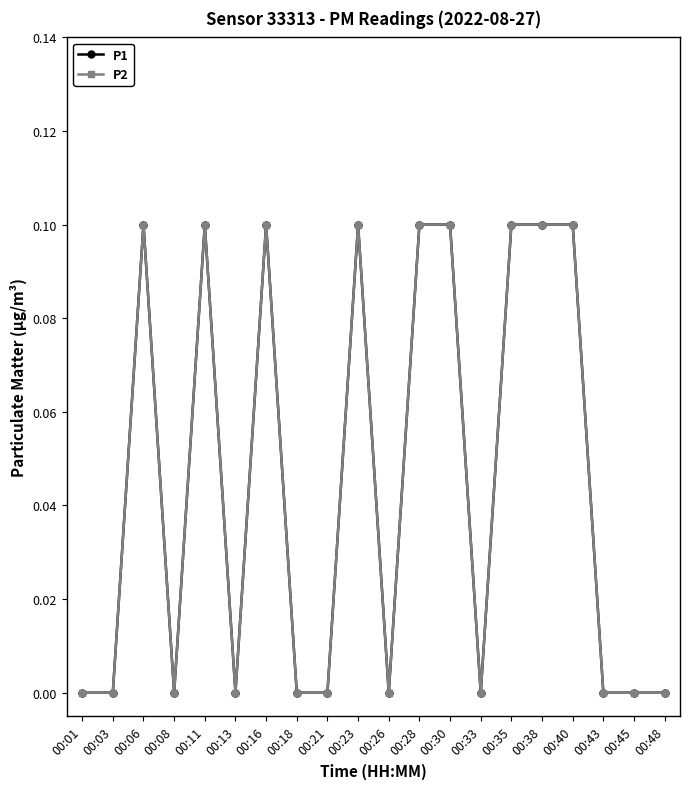

Is this an area chart (filled region under the line)?

No